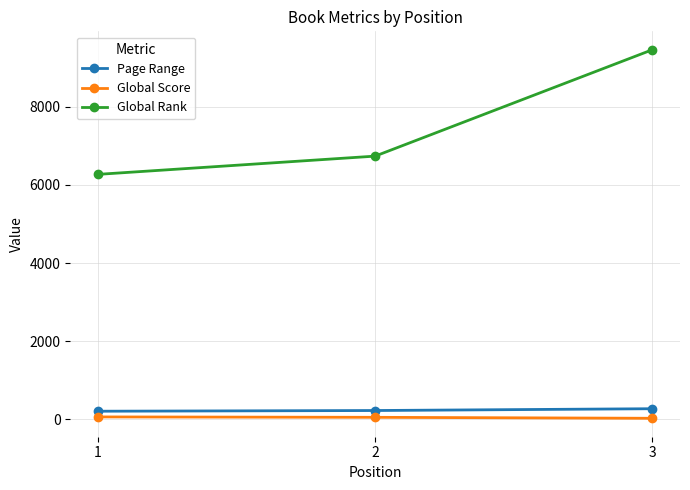

At which category is the sum across all series the highest?

3